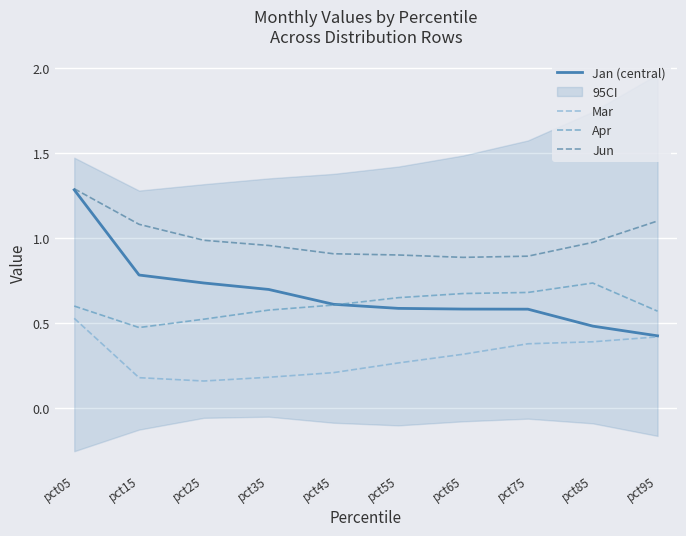

True or false: Mar and Jun intersect in this chart.

False